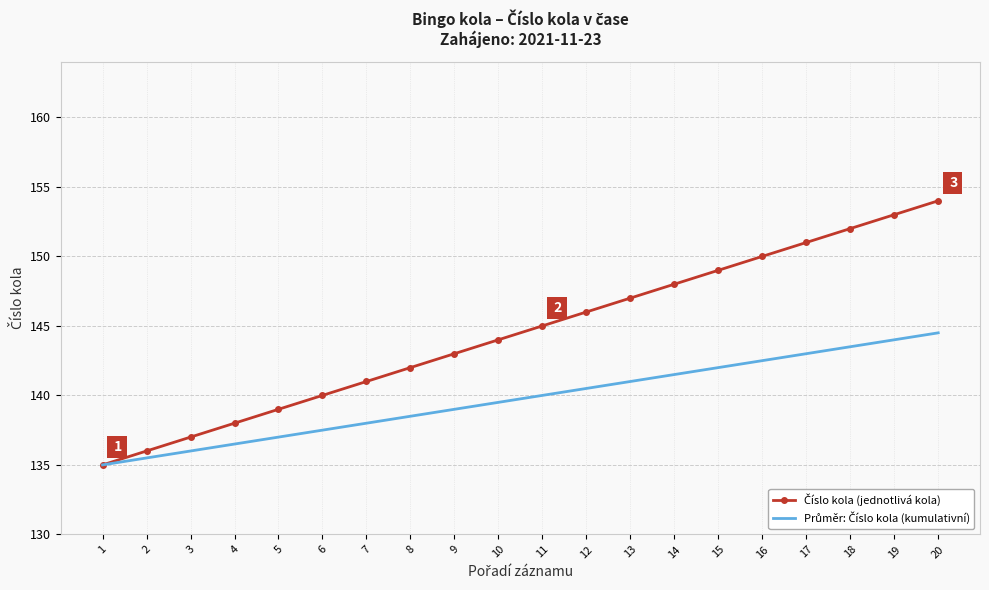

What is the maximum value shown in the chart?

154.0